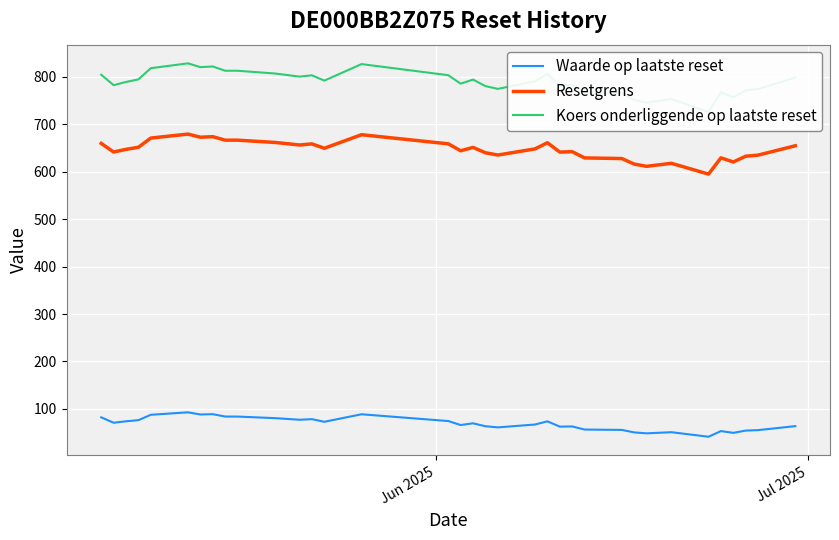

What is the lowest value of the Resetgrens series?

594.7